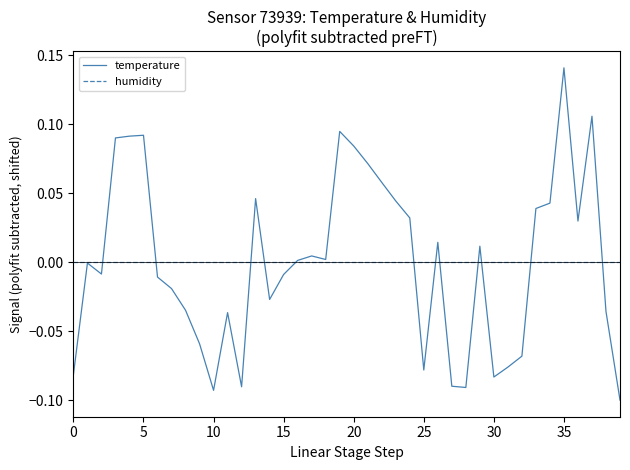

Which series has the widest spread of values?

temperature